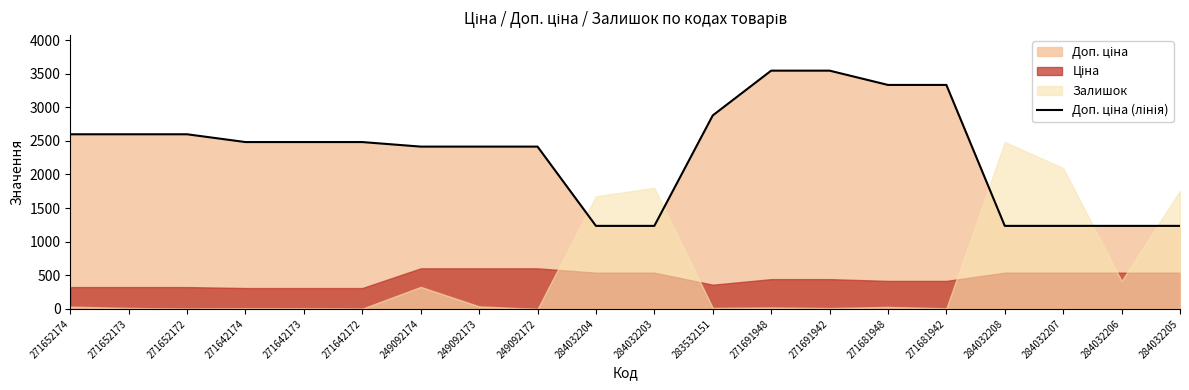

How many data points are less than 2482?

9